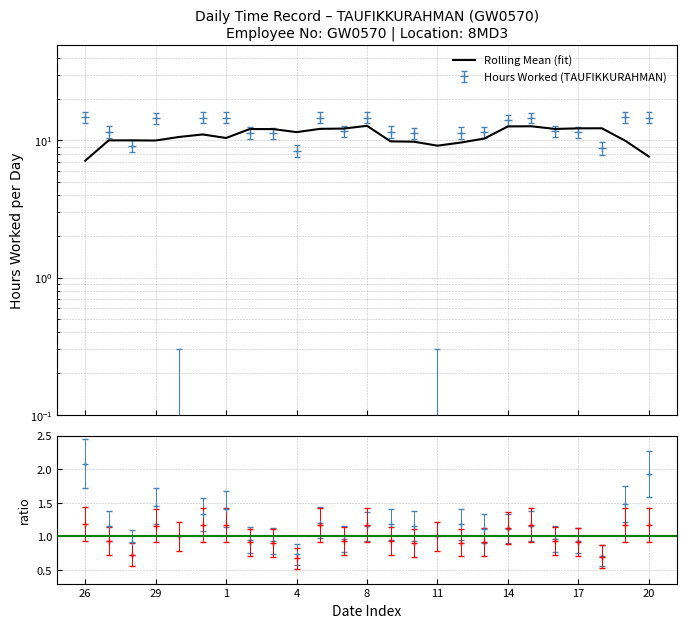

At which category does the data reach its first local peak?

29